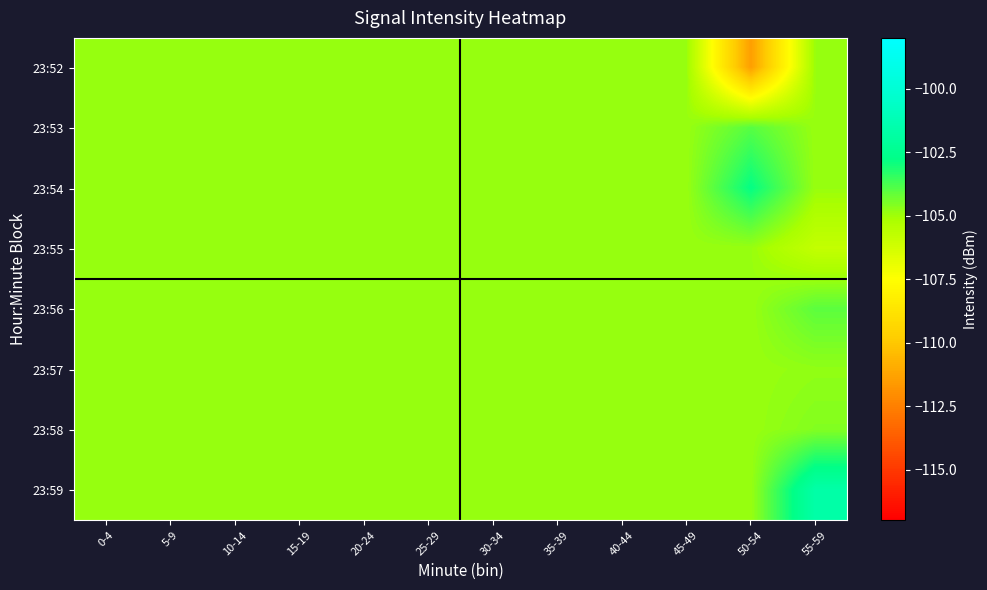

What is the maximum value shown in the chart?

-101.7